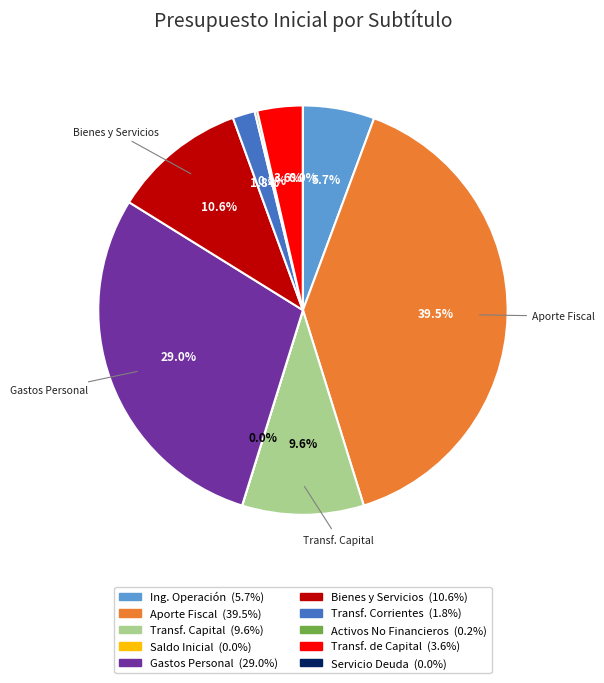

Does TRANSFERENCIAS DE CAPITAL represent more than half of the total?

No